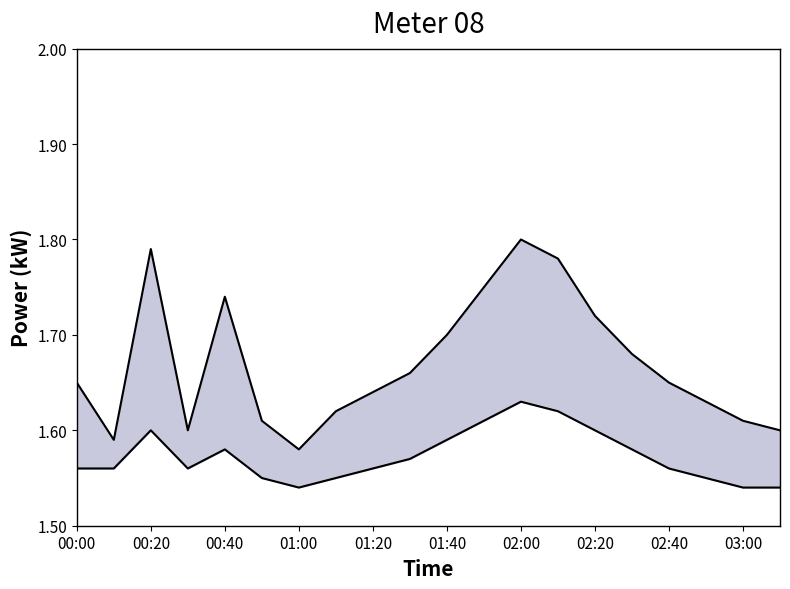

Reading left to right, what are all the values shown in this chart?

upper: 1.6	1.6	1.8	1.6	1.7	1.6	1.6	1.6	1.6	1.7	1.7	1.8	1.8	1.8	1.7	1.7	1.6	1.6	1.6	1.6
lower: 1.6	1.6	1.6	1.6	1.6	1.6	1.5	1.6	1.6	1.6	1.6	1.6	1.6	1.6	1.6	1.6	1.6	1.6	1.5	1.5